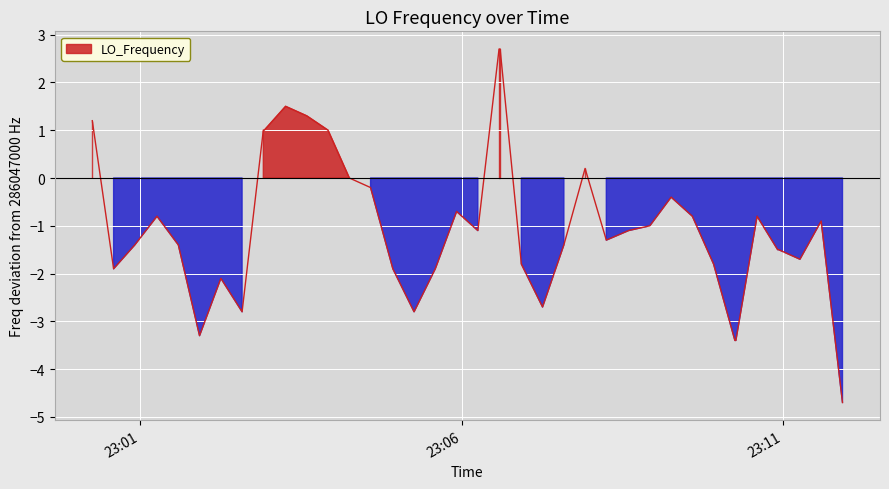

What is the minimum value shown in the chart?

-4.7